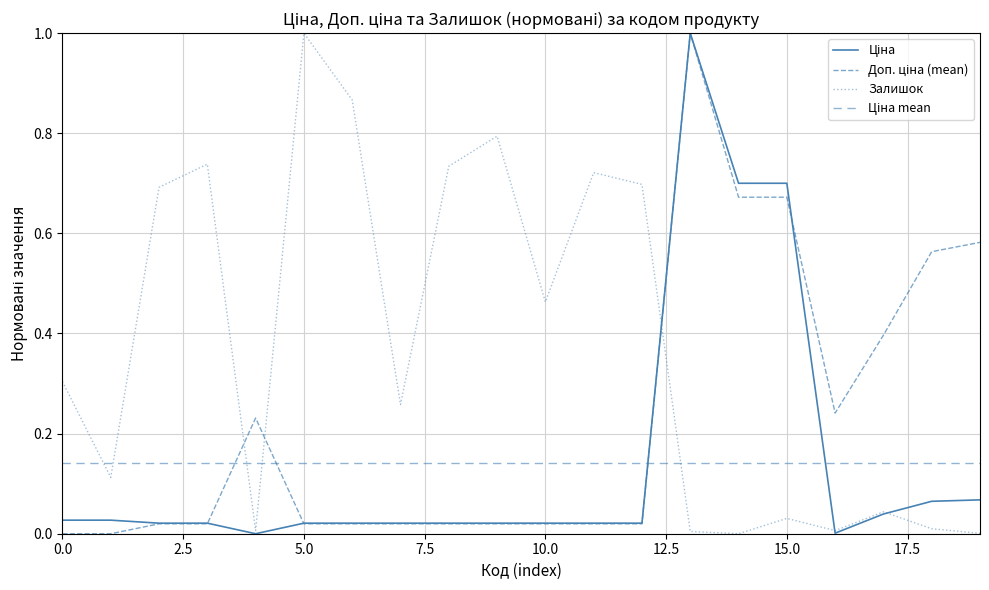

Is this an area chart (filled region under the line)?

No